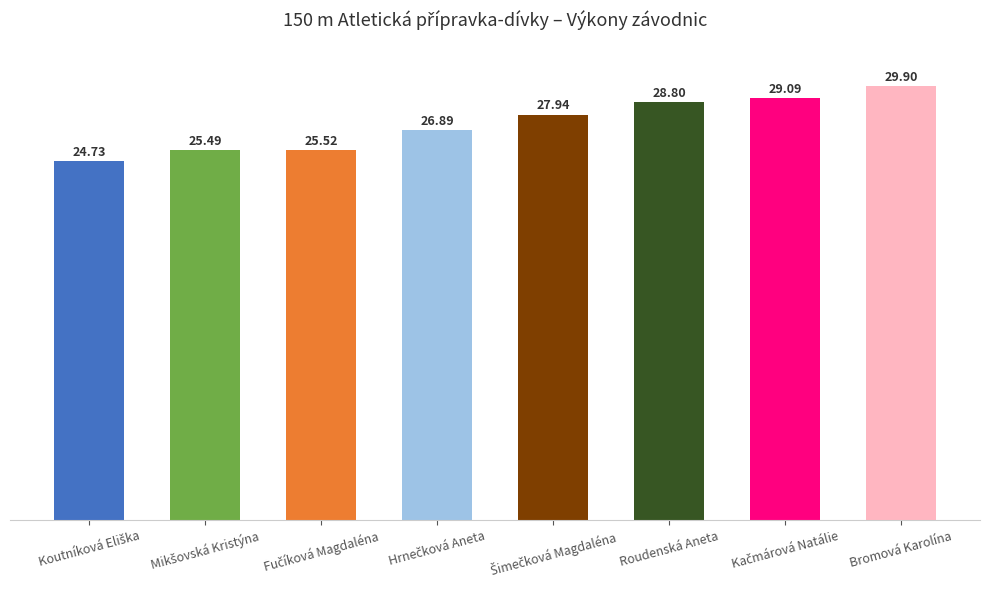

What is the smallest value displayed?

24.7